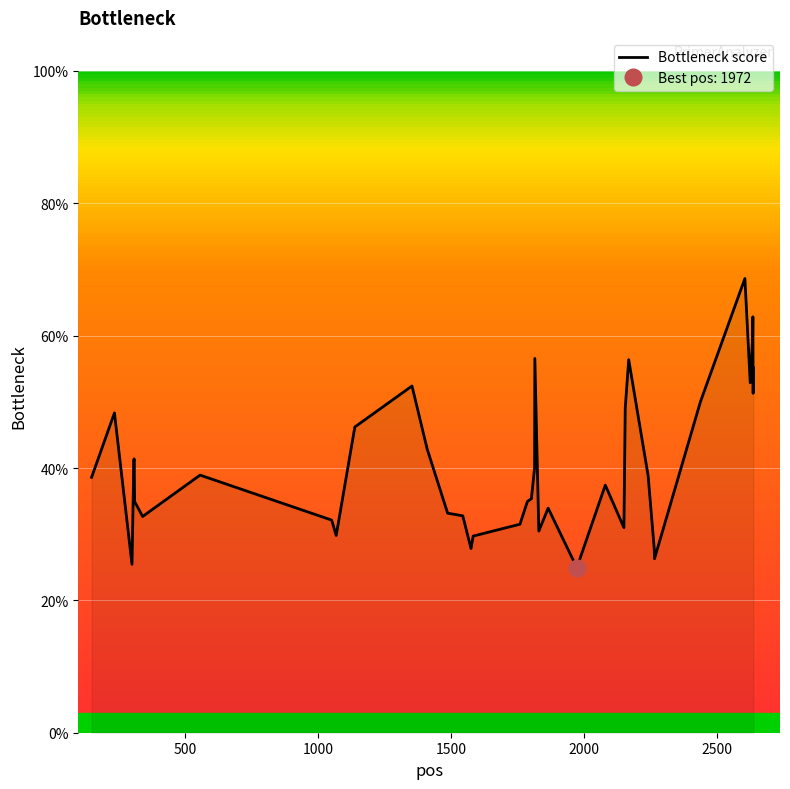

How many distinct data groups are displayed?

1